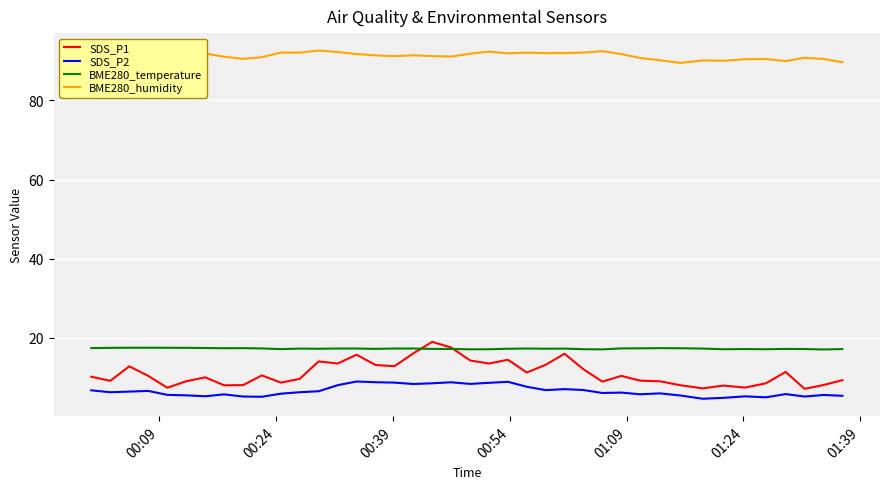

What is the average value of the BME280_temperature series?

17.2